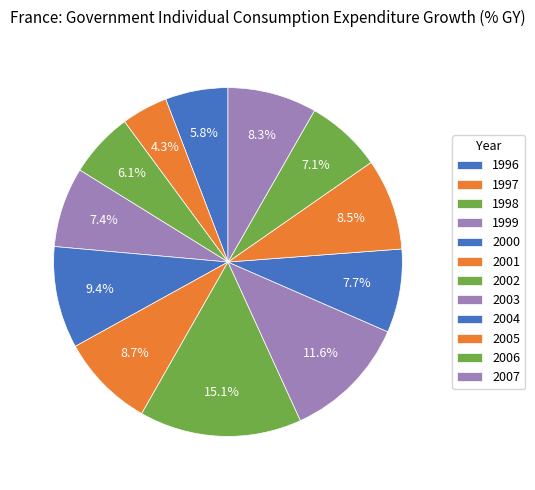

What percentage is the 1997 slice, to the nearest percent?

4%